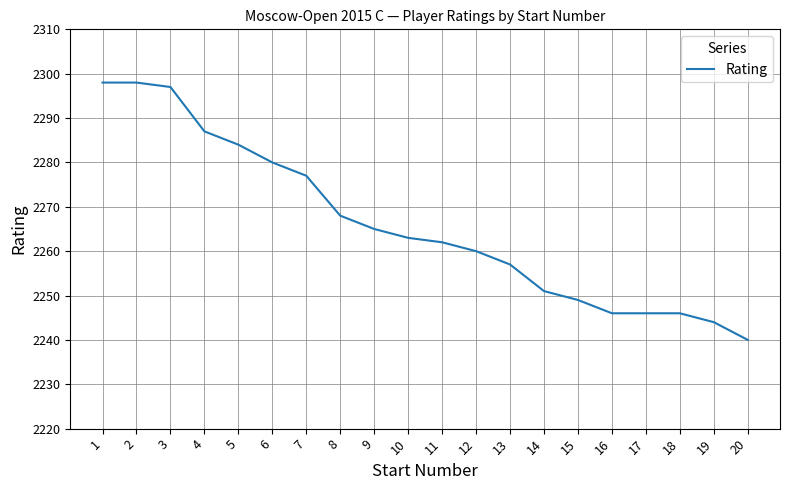

What is the change in value from 1 to 11?

-36